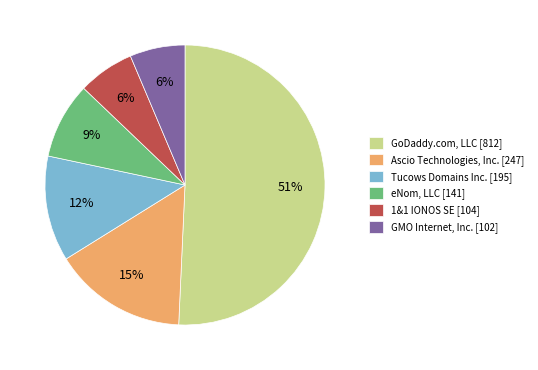

Do eNom, LLC [141] and Tucows Domains Inc. [195] together represent more than half of the pie?

No